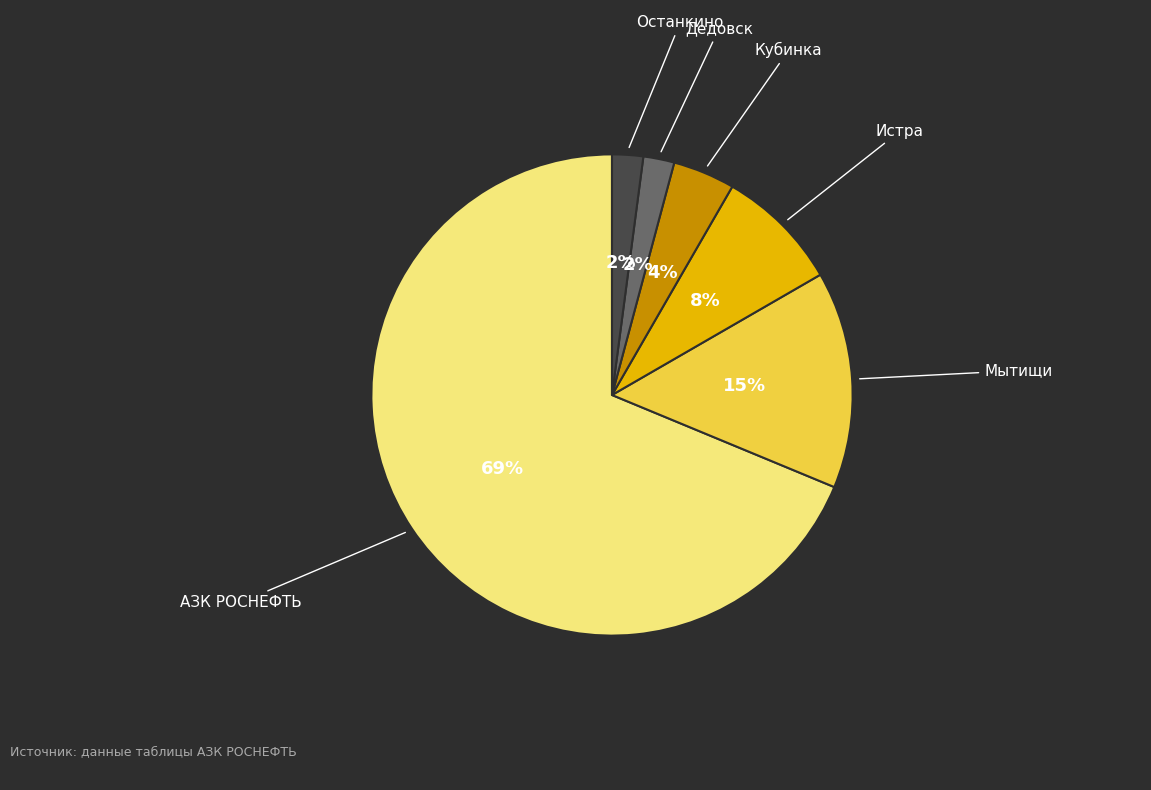

What is the ratio of the value at Кубинка to the value at Останкино?

2.0